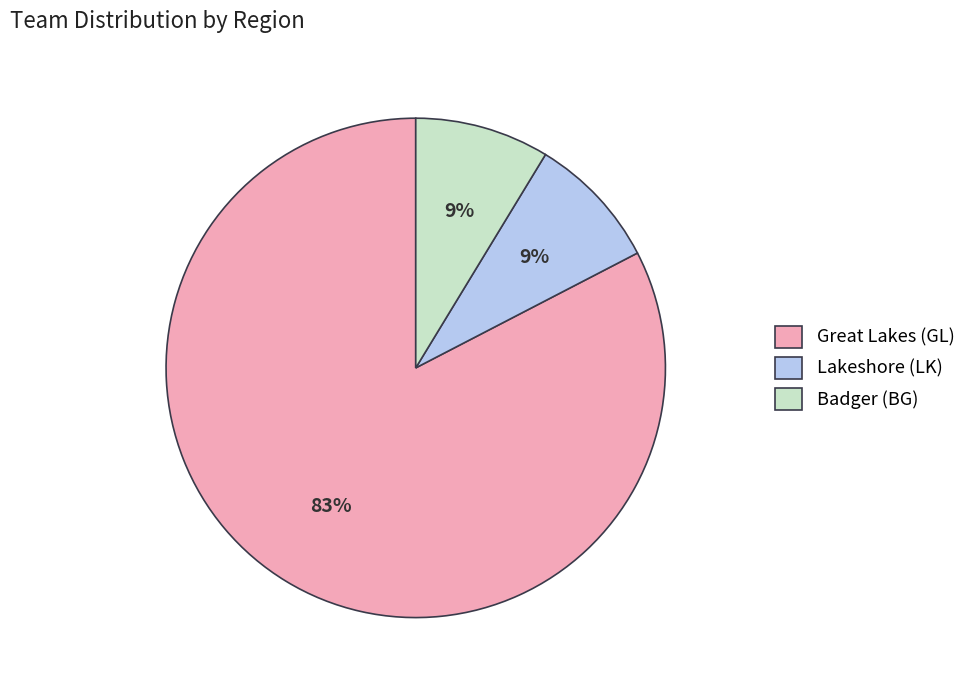

Does Lakeshore (LK) account for over 50% of the chart?

No